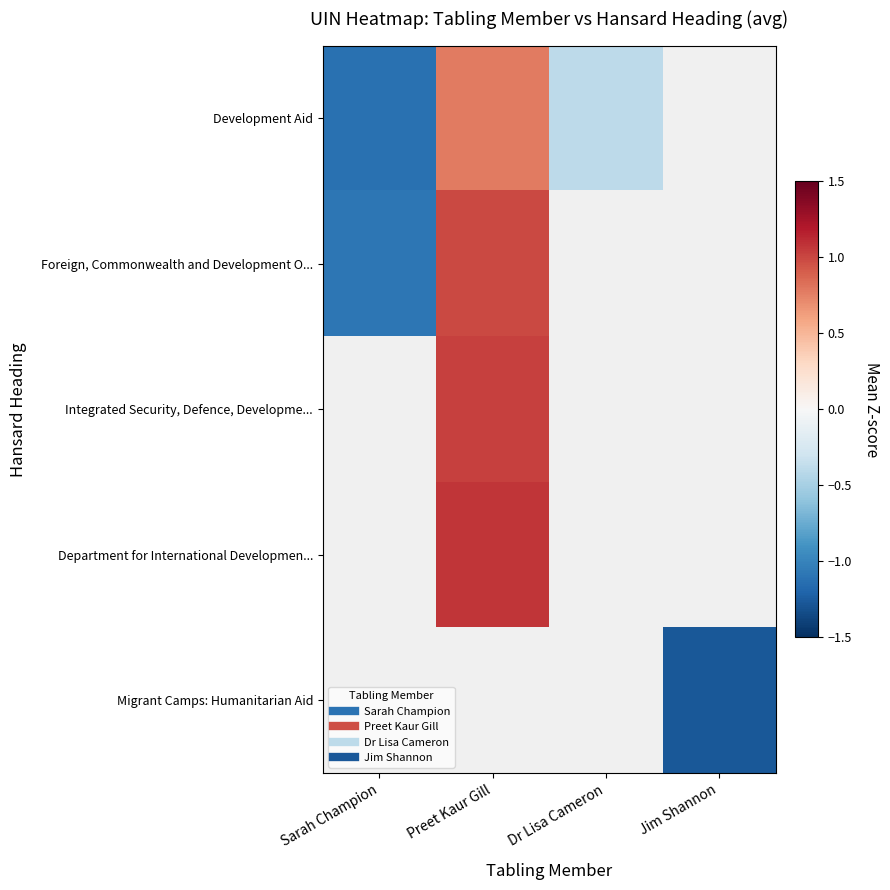

At how many categories does at least one series exceed -1?

2